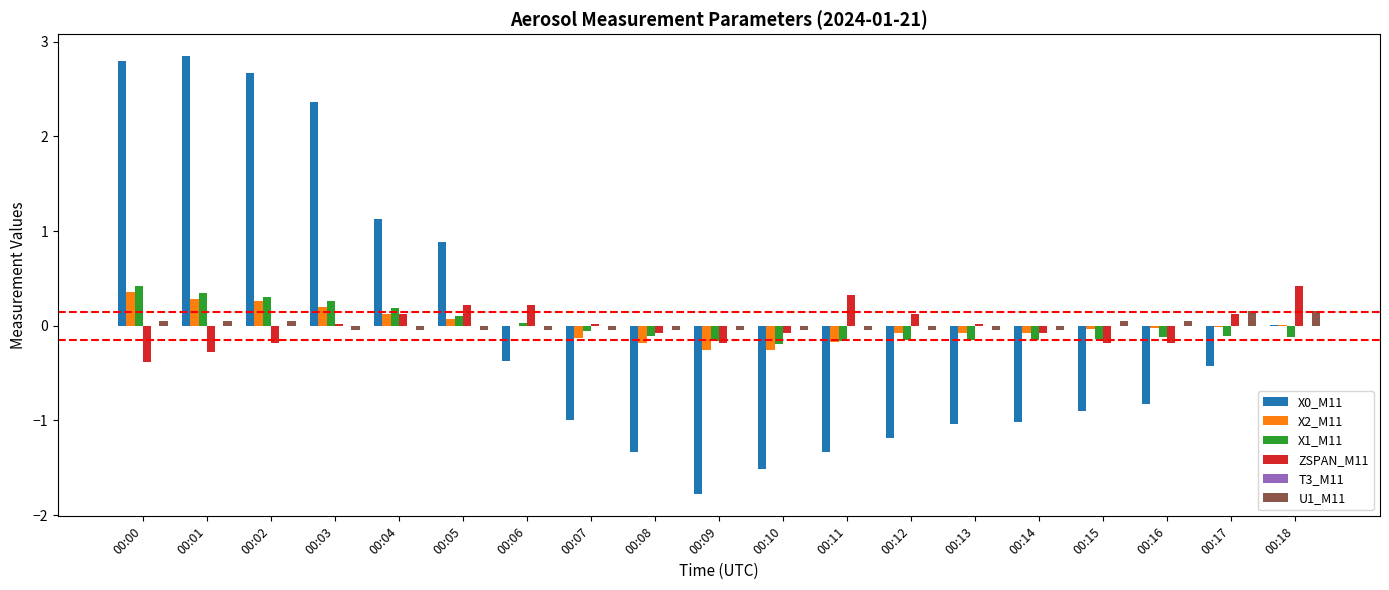

Is the value of U1_M11 at 00:15 greater than the value of X1_M11 at 00:00?

No